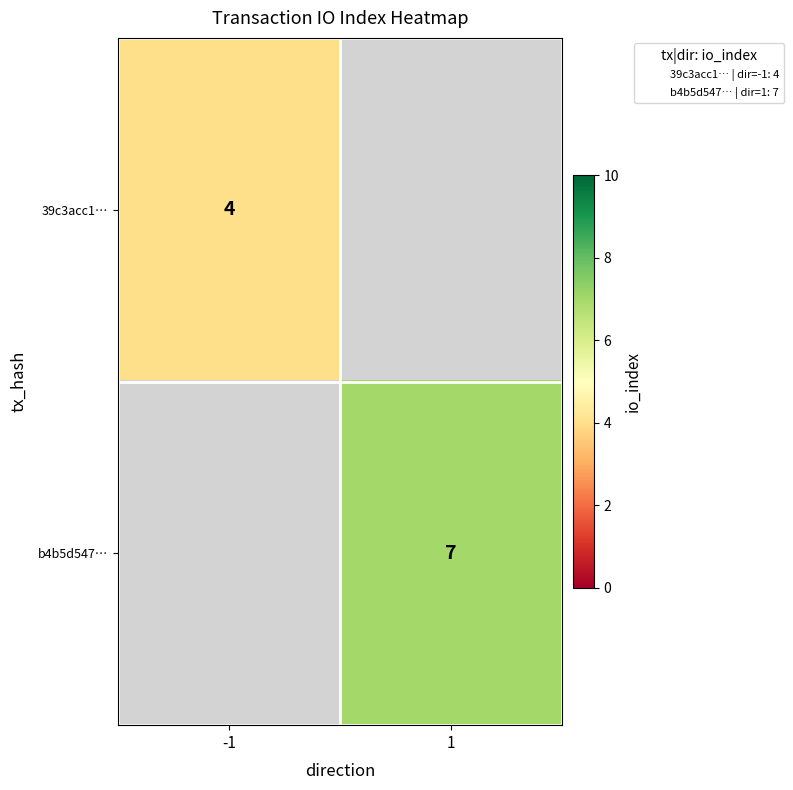

List the labels in order of 39c3acc1… value, smallest first.

-1, 1